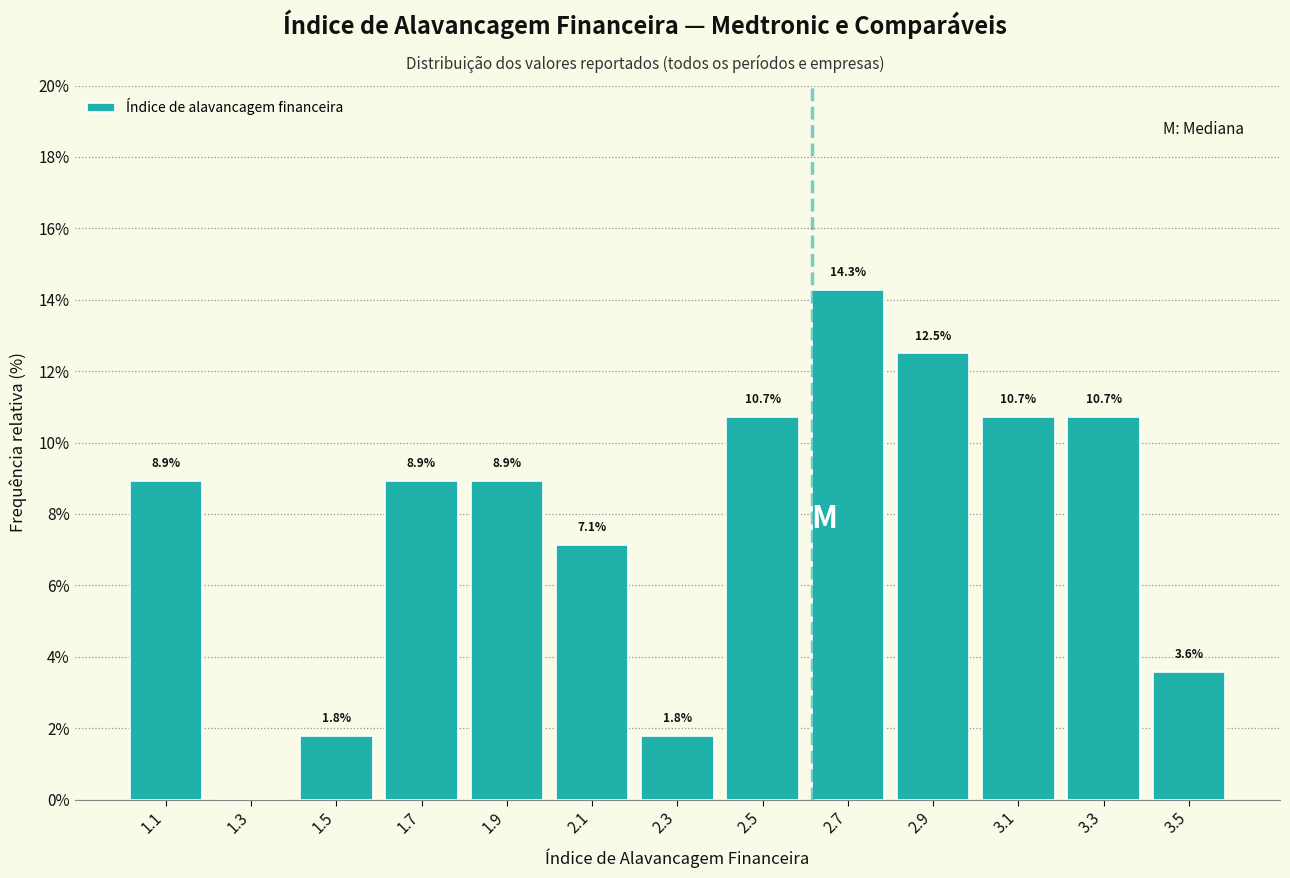

Over which range of the x-axis is the bar tallest?

2.6 to 2.8